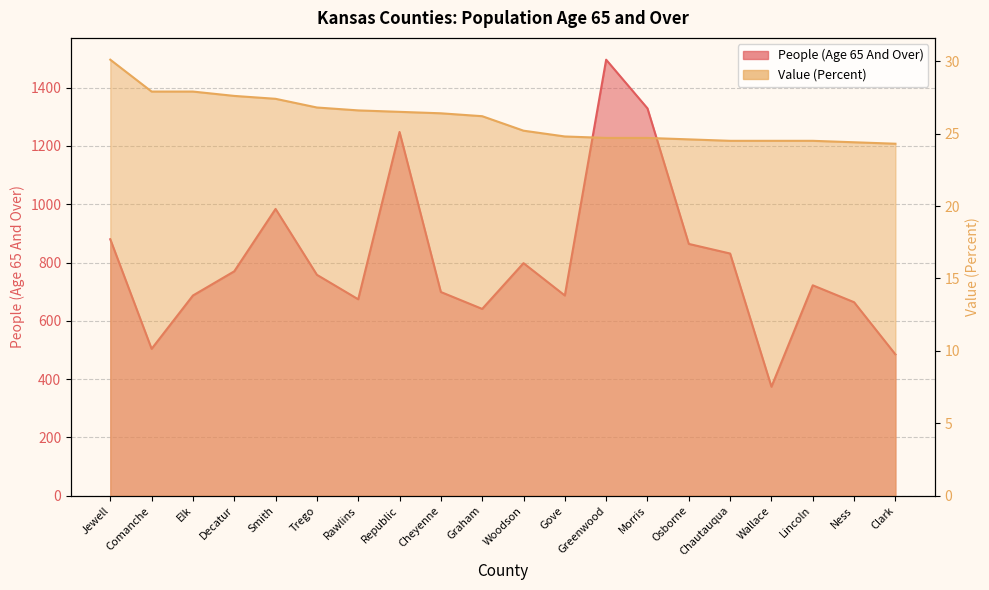

What is the maximum value for Value (Percent)?

30.1